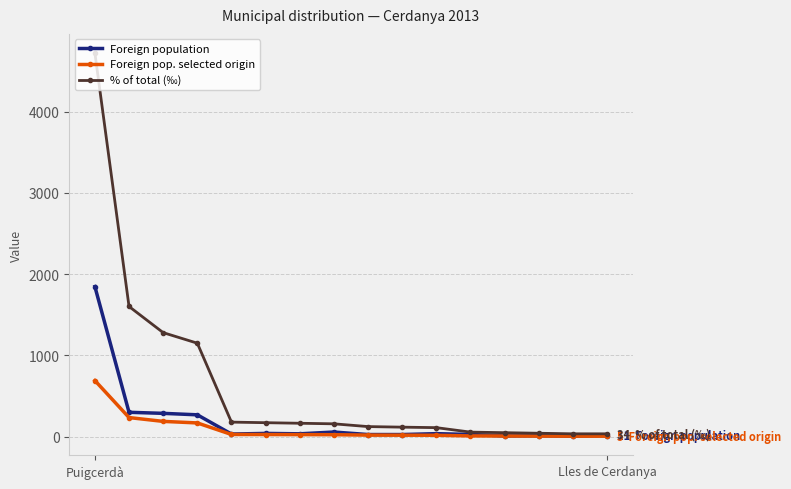

Does the chart display data point markers on the line(s)?

Yes